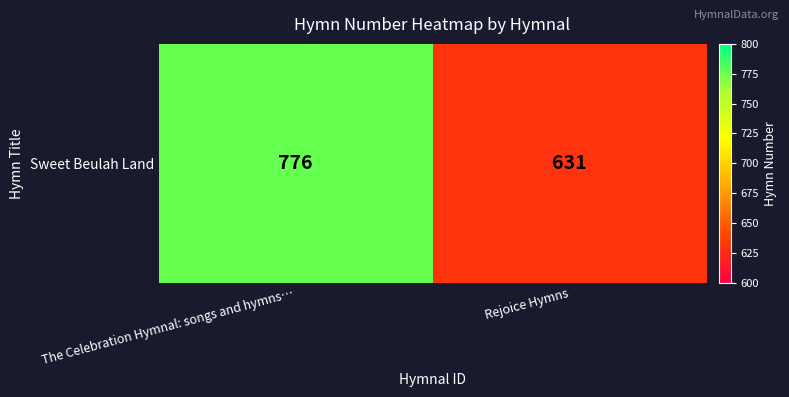

What is the difference between the maximum and minimum values?

145